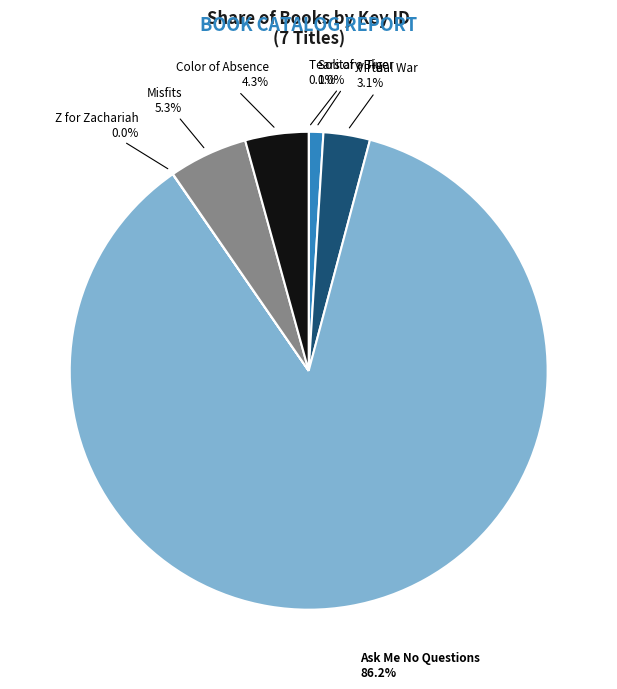

Does Color of Absence represent more than half of the total?

No